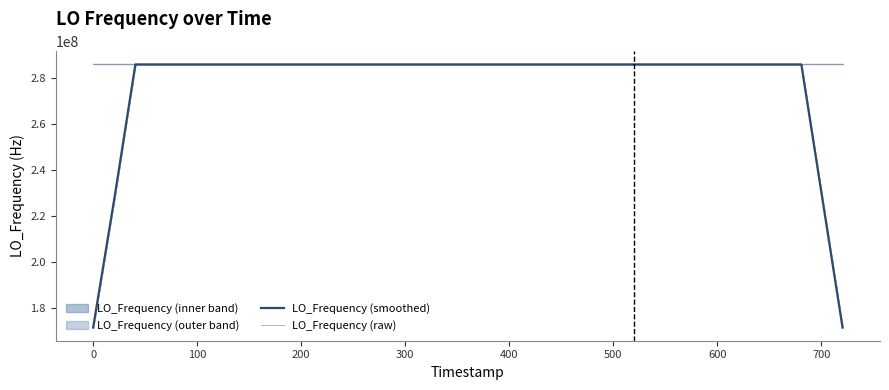

How many lines are shown in the chart?

2